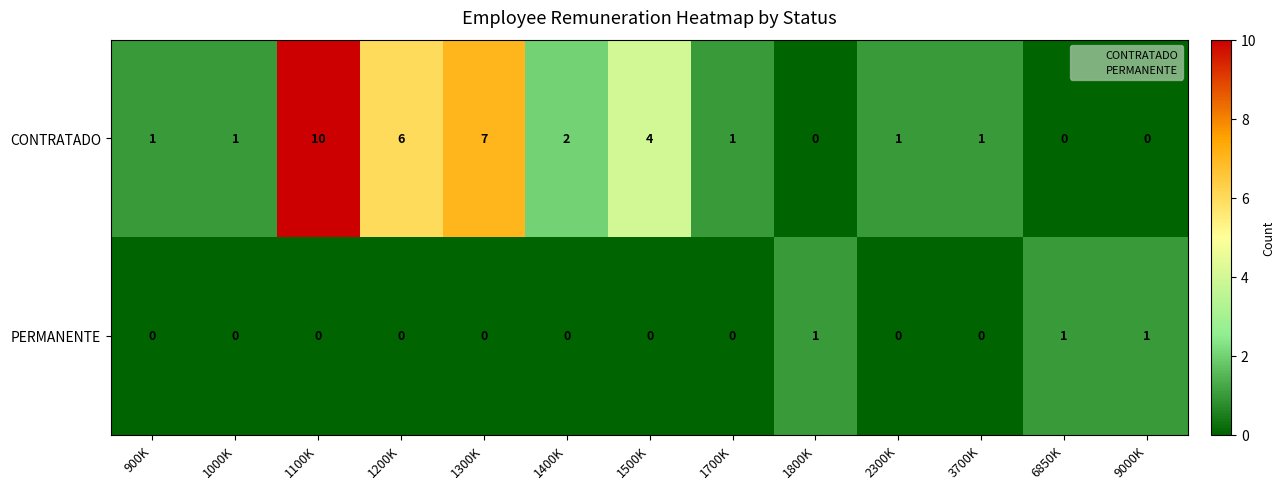

How many CONTRATADO values are between 1 and 4?

7